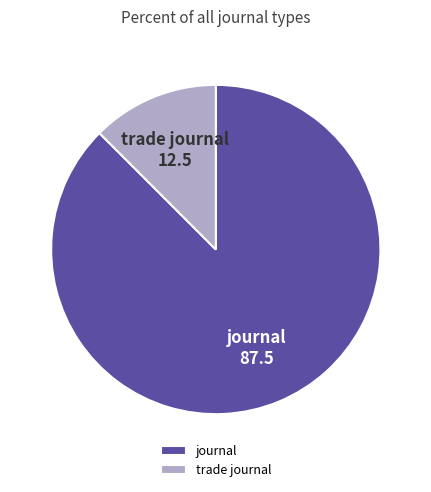

Which category has the biggest portion of the pie?

journal